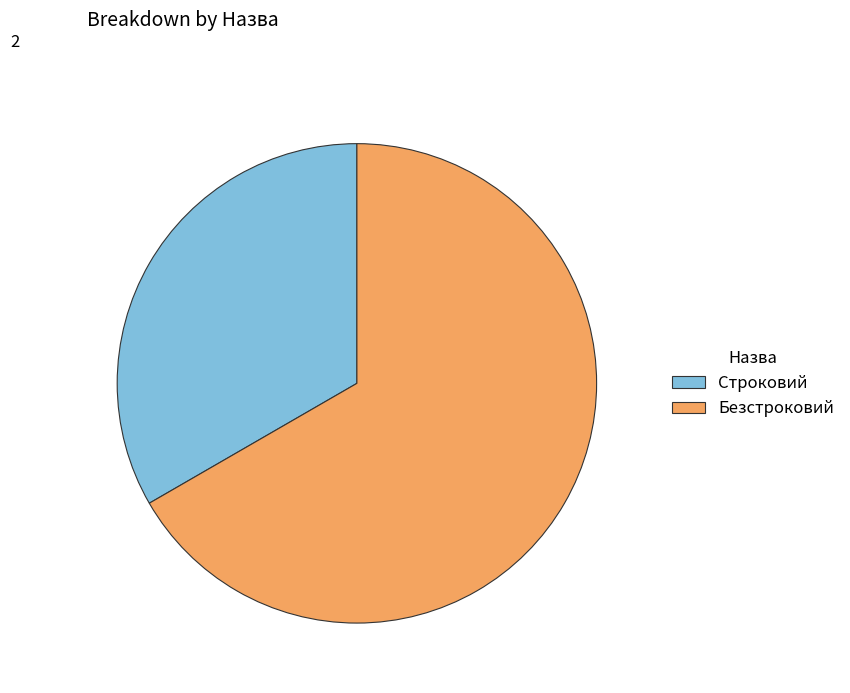

Is there a majority slice in this chart?

Yes